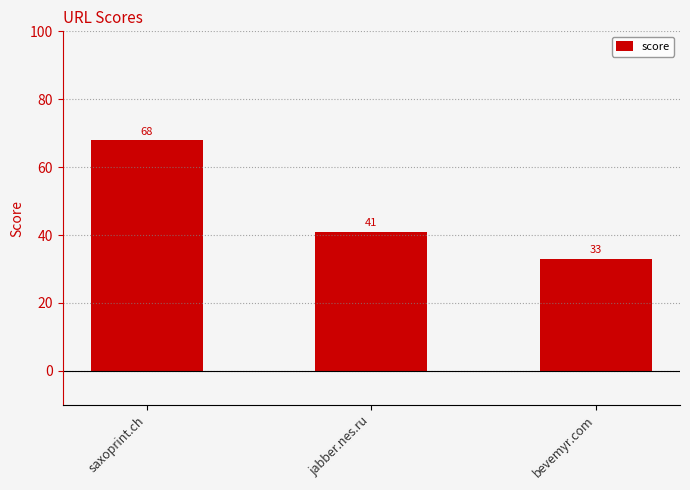

What is the greatest value displayed?

68